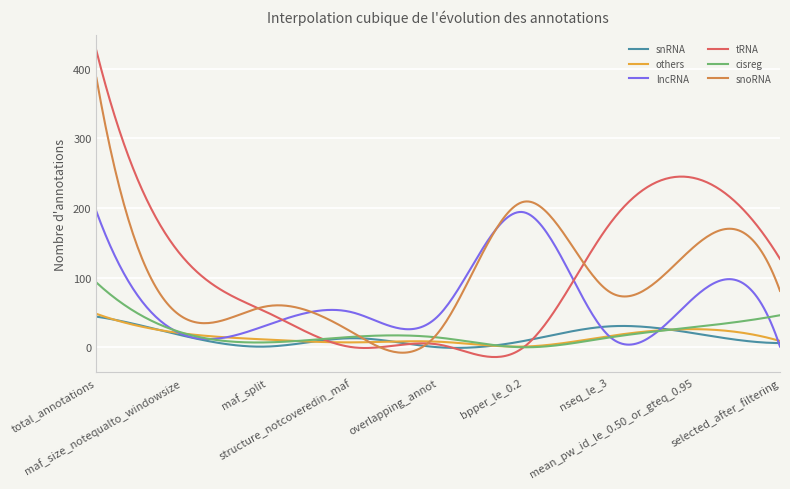

Which series has the widest spread of values?

tRNA